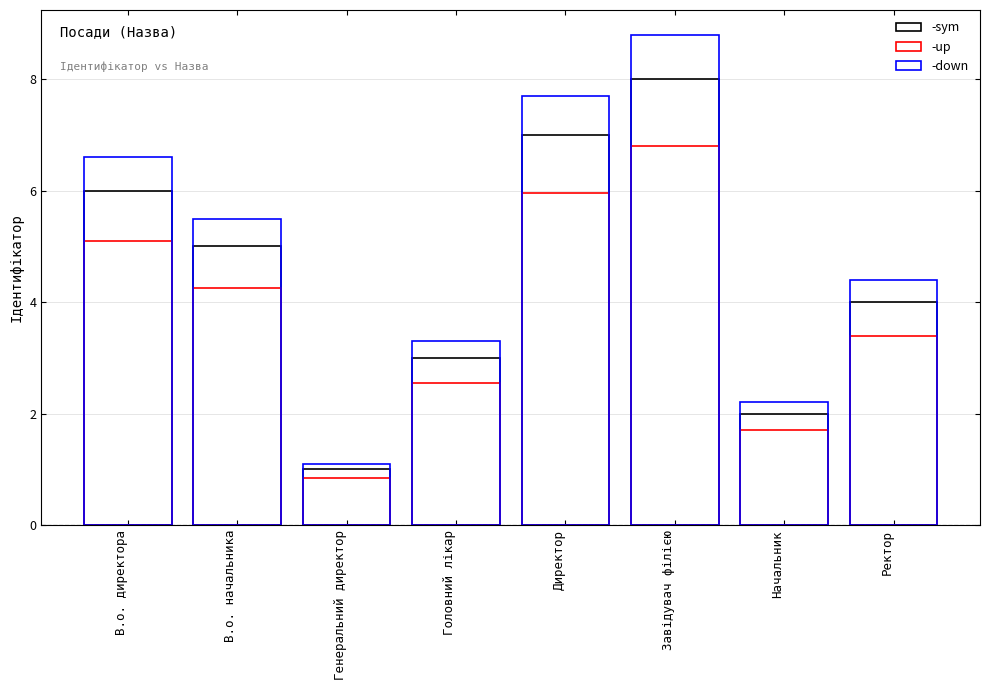

What is the approximate value of Ідентифікатор (sym) at Ректор?

4.0